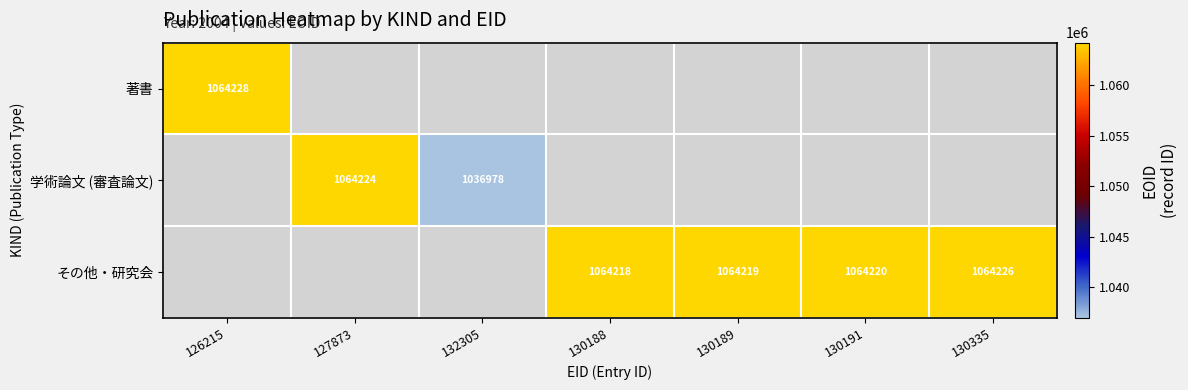

Between 130188 and 126215, which is larger?

126215